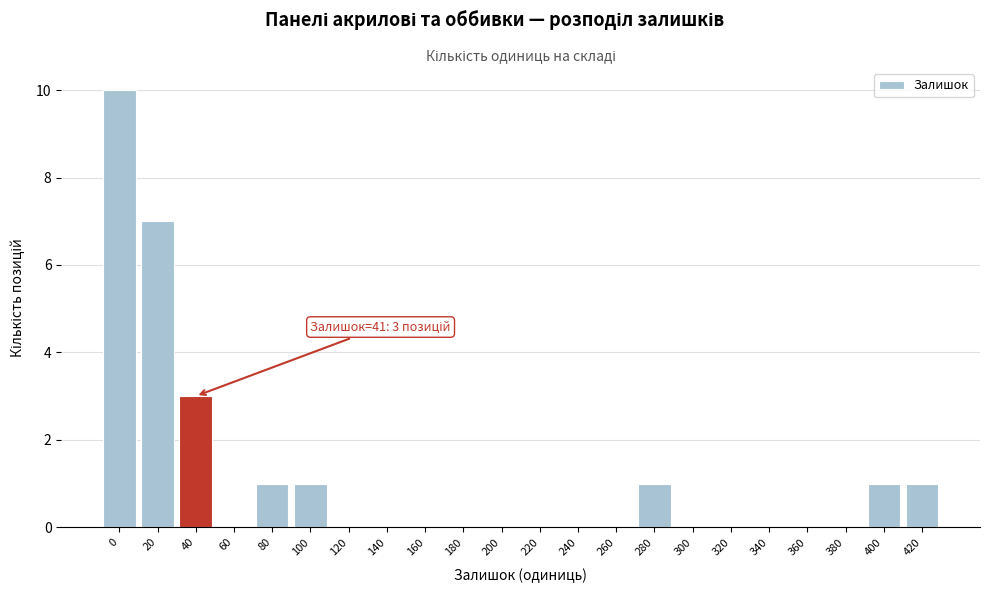

Reading left to right, what are all the values shown in this chart?

0=10	20=7	40=3	60=0	80=1	100=1	120=0	140=0	160=0	180=0	200=0	220=0	240=0	260=0	280=1	300=0	320=0	340=0	360=0	380=0	400=1	420=1